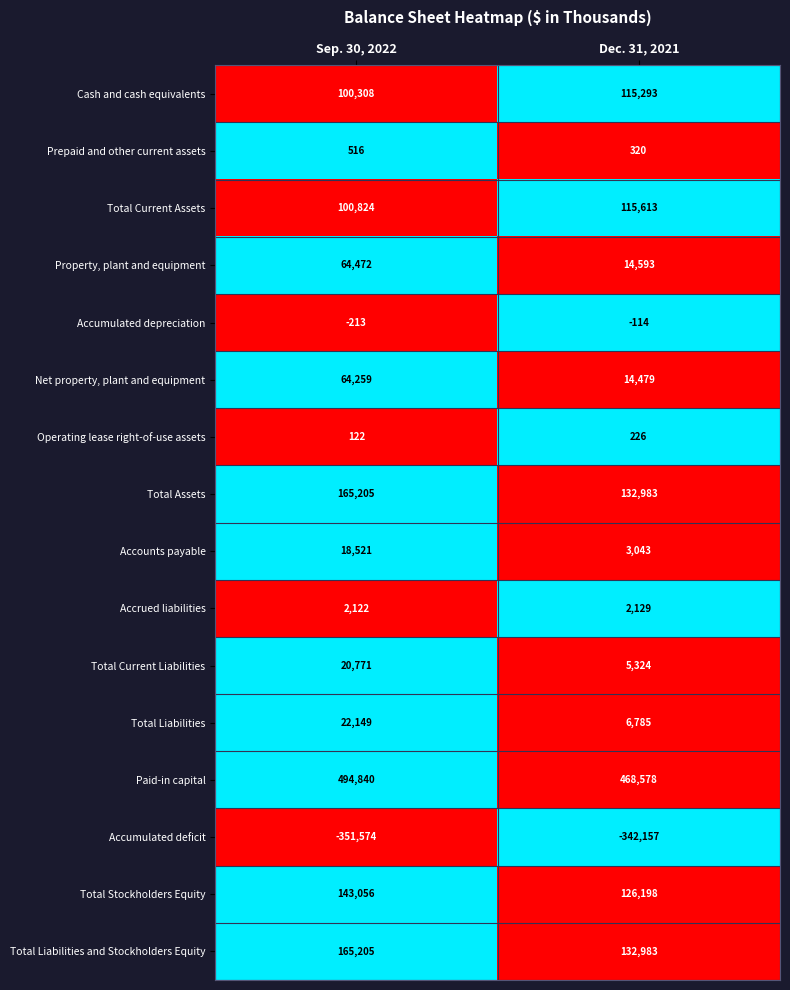

How many data points in Accrued liabilities are less than 2129?

1